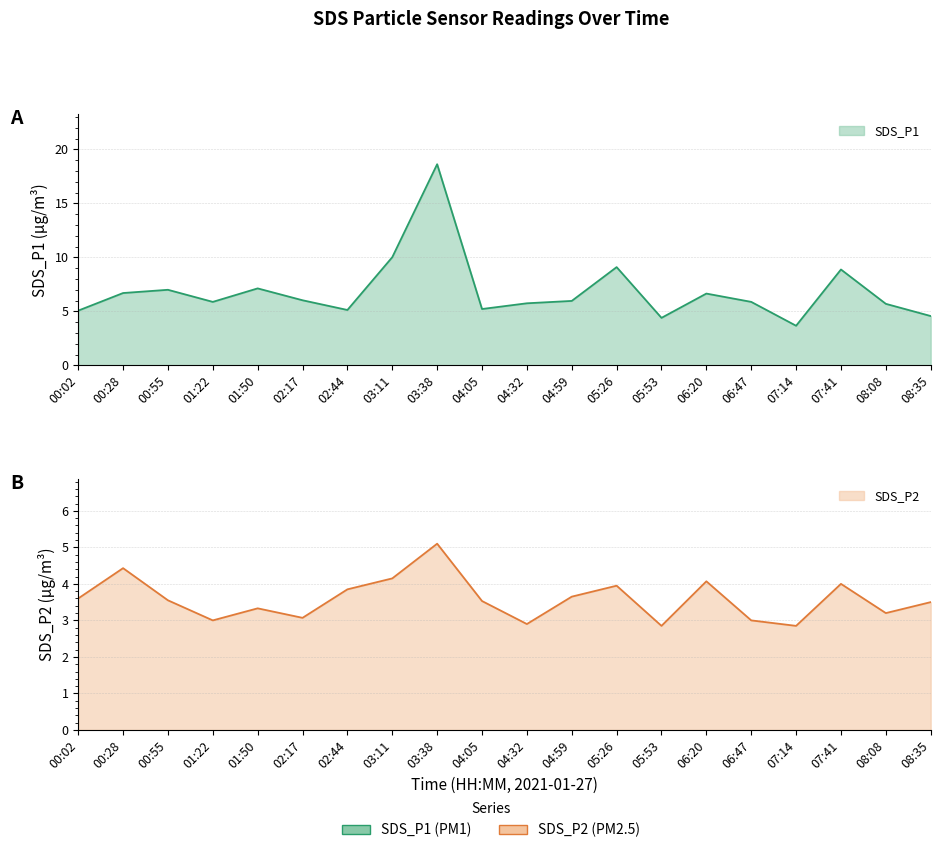

What is the label of the 20th point from the right?

00:02